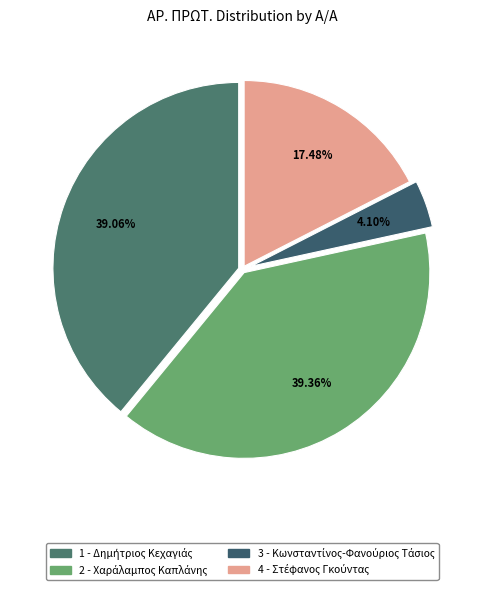

What percentage is the 4 - Στέφανος Γκούντας slice, to the nearest percent?

17%